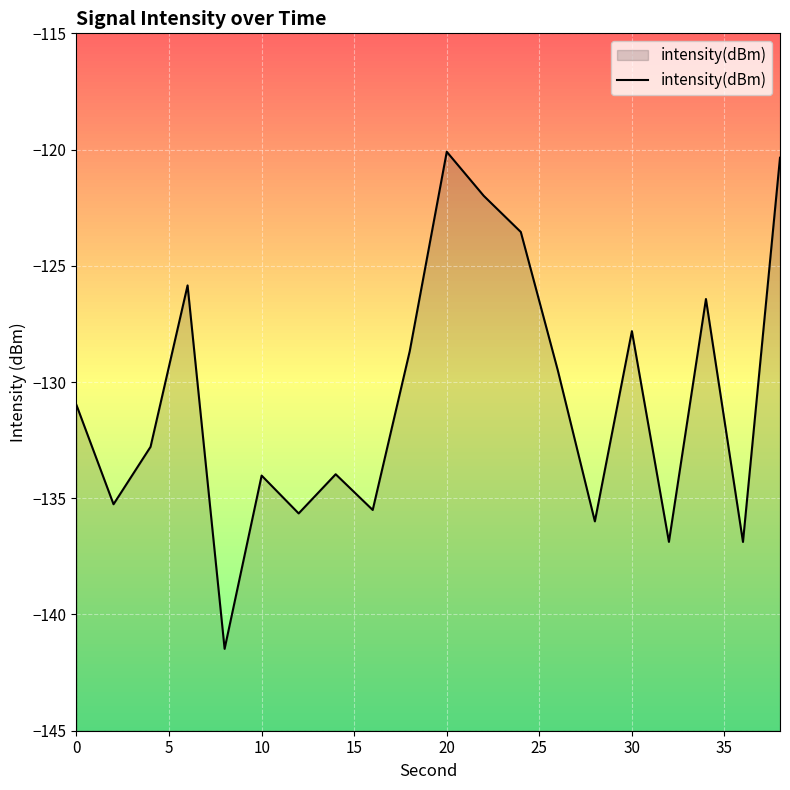

True or false: intensity(dBm) has a value of -127.8 at 30.

True